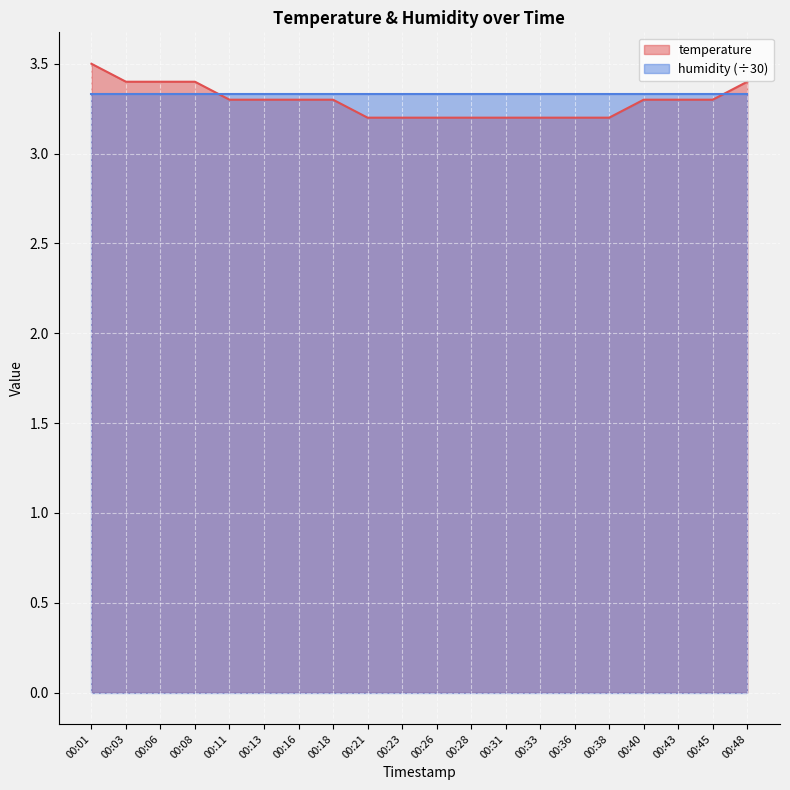

Rank the categories by value from highest to lowest.

00:01, 00:03, 00:06, 00:08, 00:48, 00:11, 00:13, 00:16, 00:18, 00:40, 00:43, 00:45, 00:21, 00:23, 00:26, 00:28, 00:31, 00:33, 00:36, 00:38